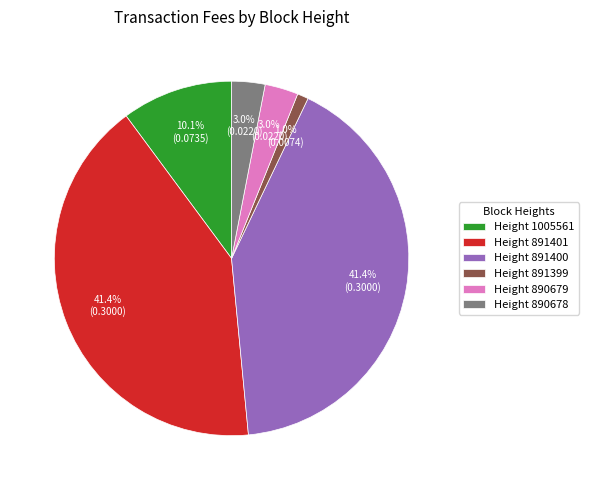

Do Height 890678 and Height 891401 together represent more than half of the pie?

No